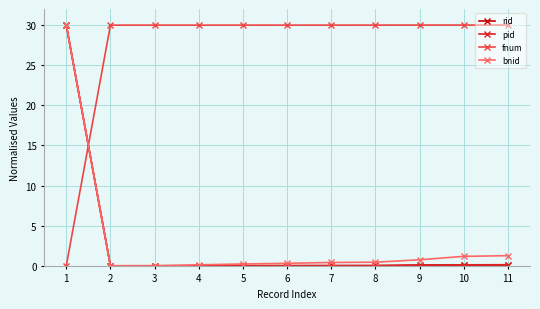

What is the total value across all series at 3?

30.0